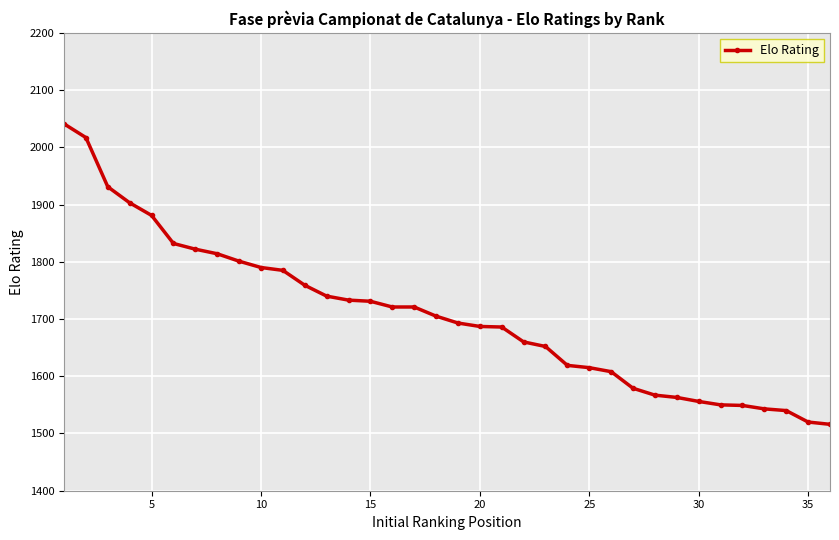

What is the average value?

1706